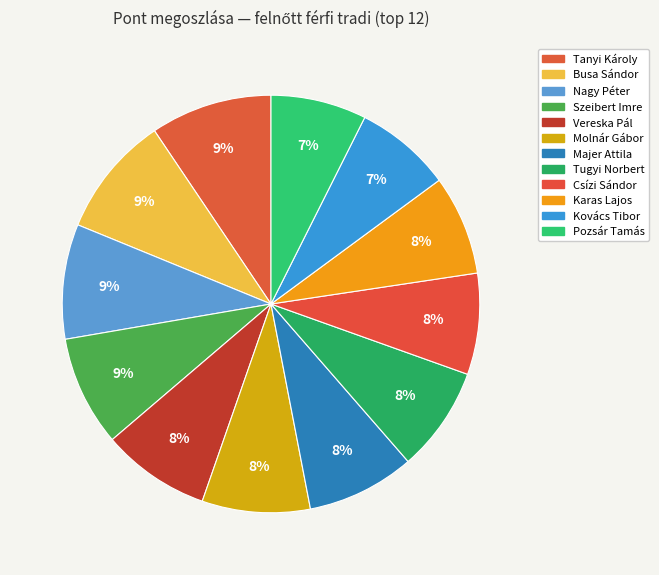

Approximately how many times larger is the value at Csízi Sándor compared to Karas Lajos?

1.0